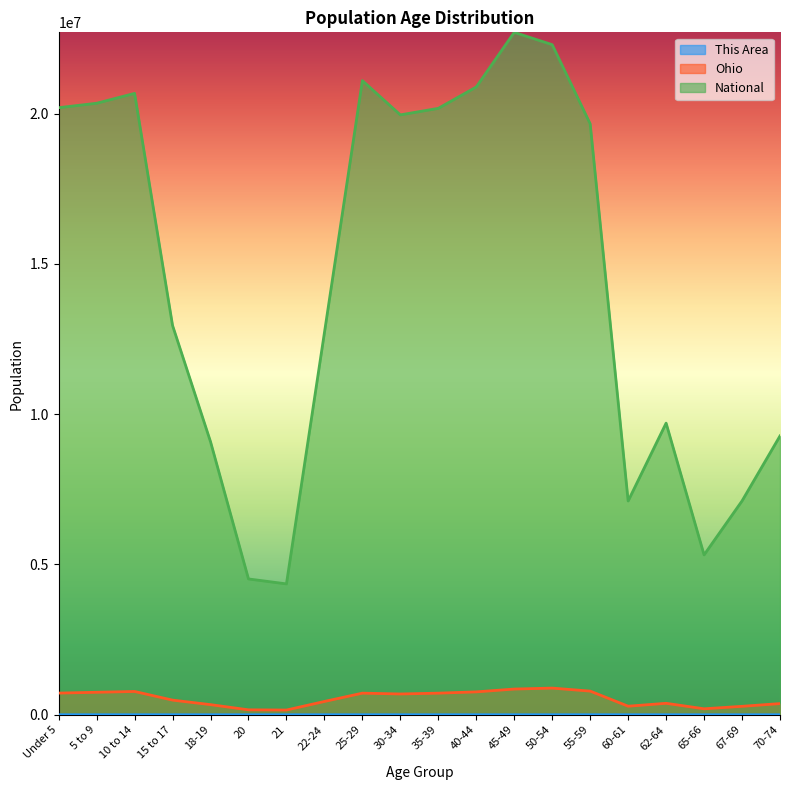

What is the value of the Ohio point at the 20th from the left?

371370